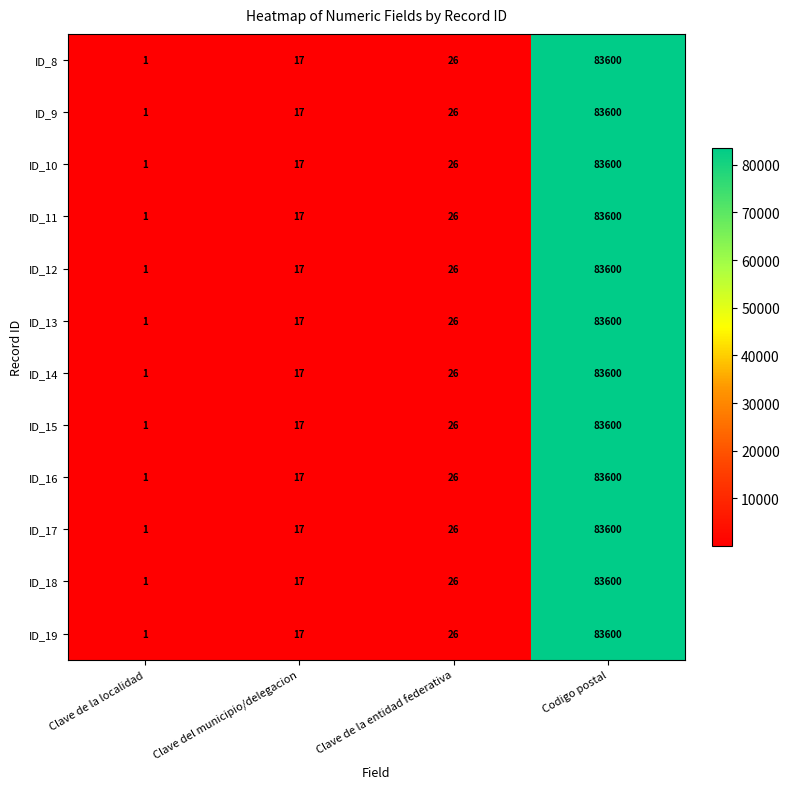

What is the sum of all ID_18 values?

83644